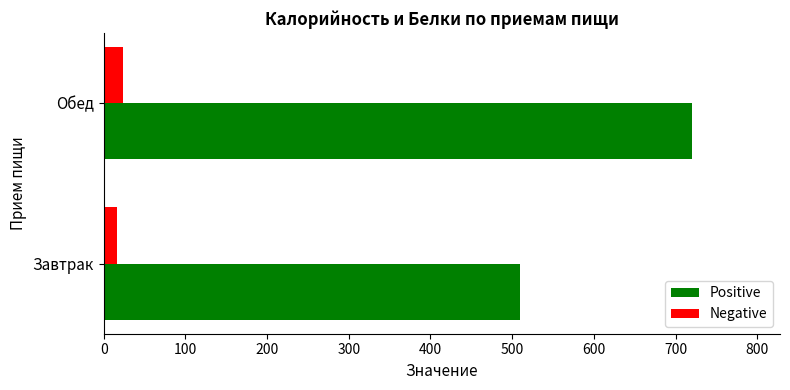

What are all the series names shown in the legend?

Positive, Negative